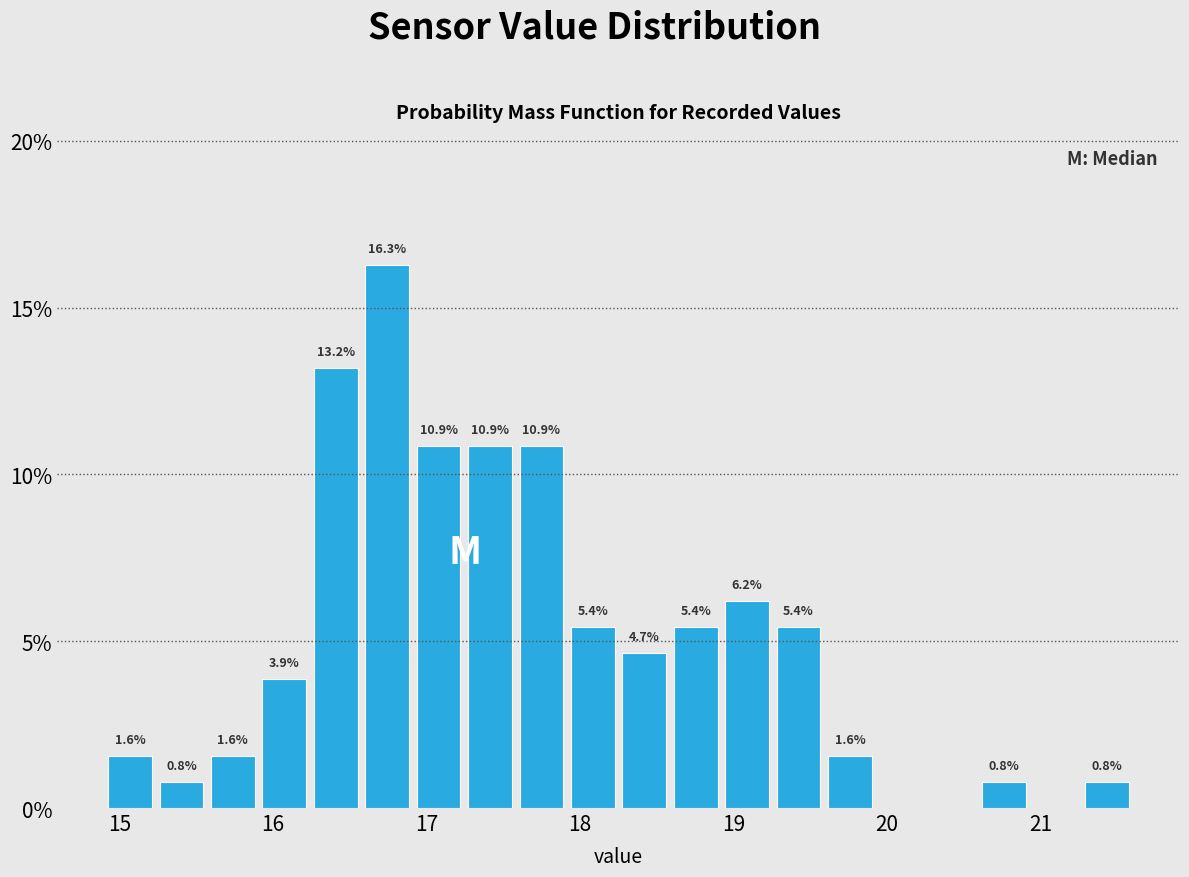

Around what value on the x-axis is the tallest bar? Give the approximate position of its centre, as read against the axis.

16.7